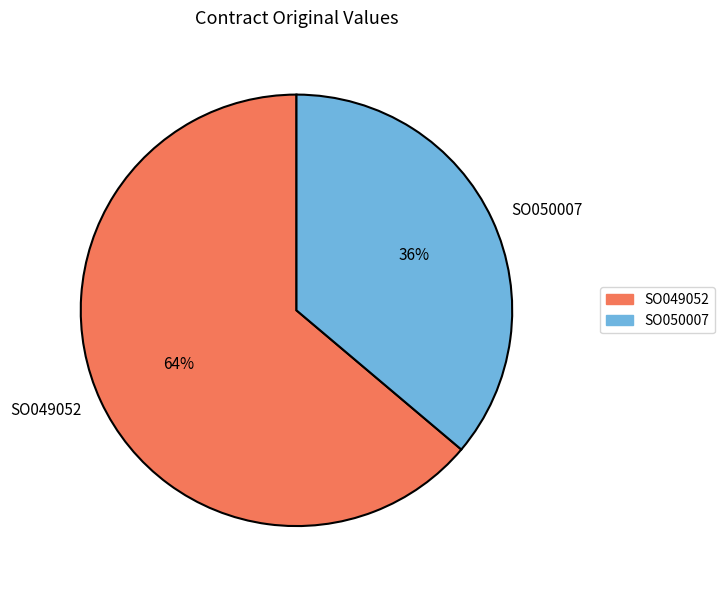

How many slices are in this pie chart?

2